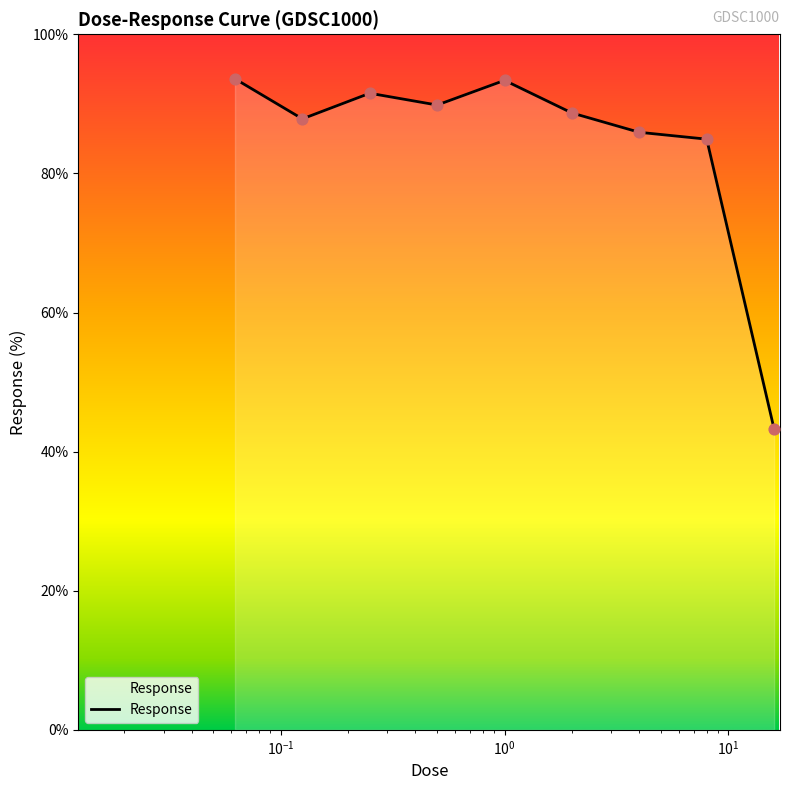

What is the difference between the maximum and minimum values?

50.4